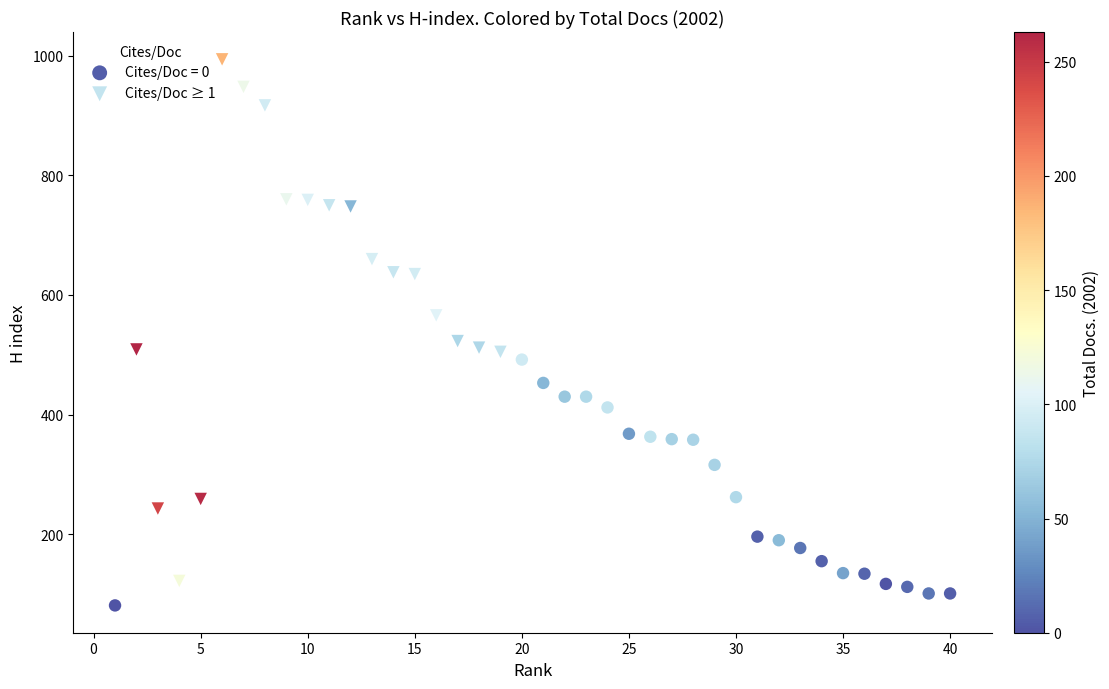

Which series contains the lowest Y value?

Cites/Doc = 0